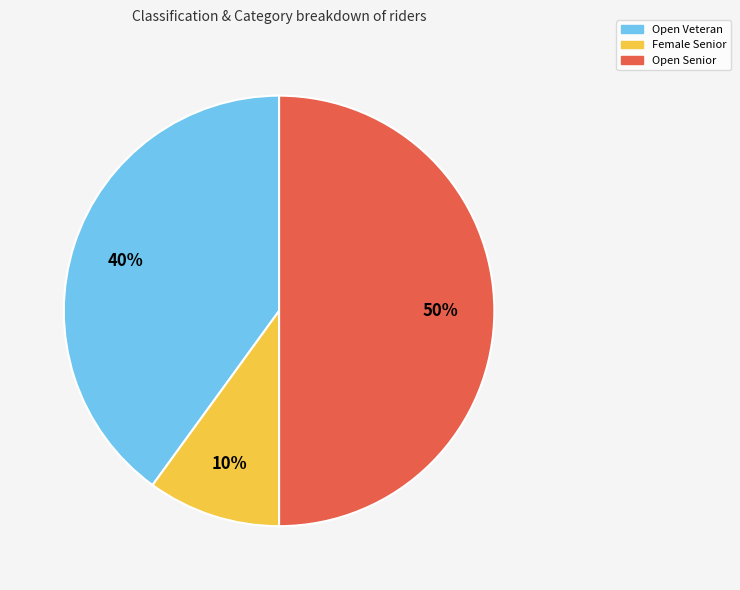

Is it true that Open Senior is 65% of the pie?

False